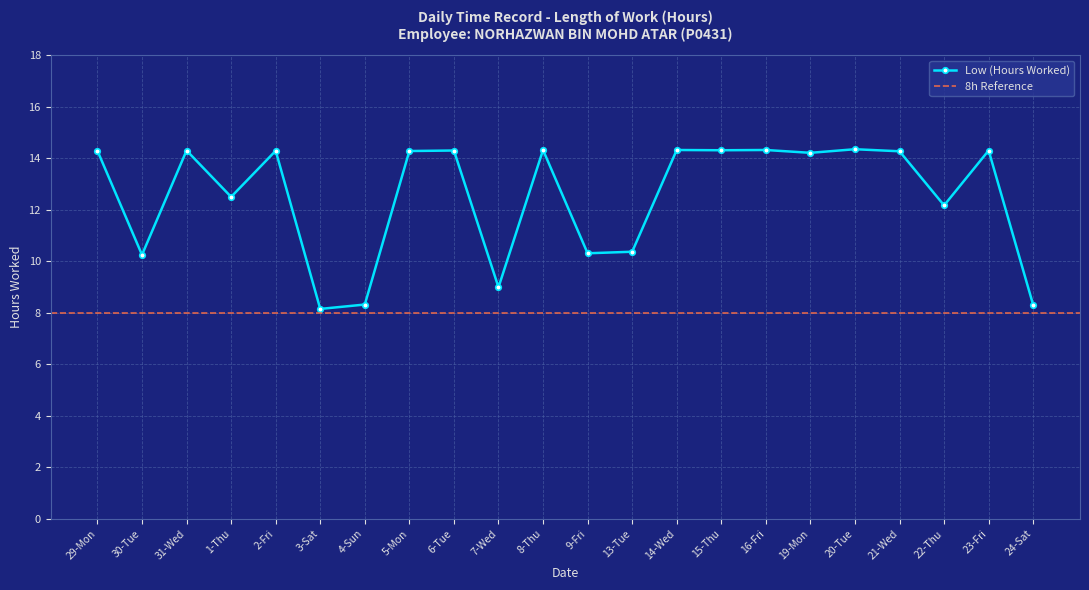

What is the difference between the maximum and minimum values?

6.2